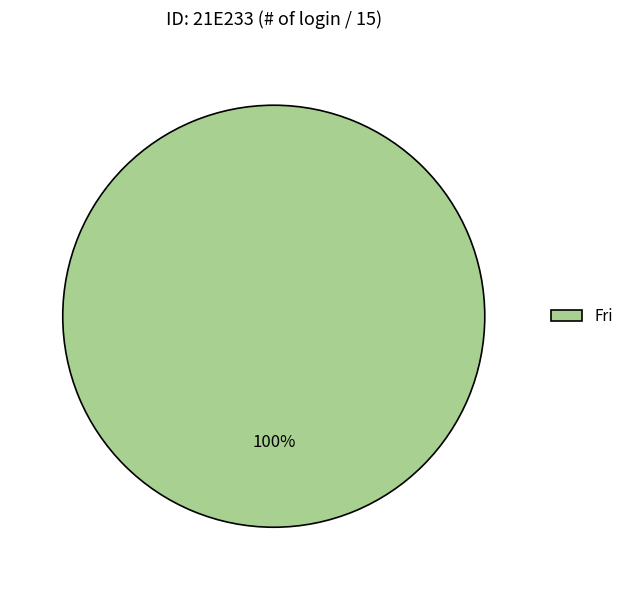

Which slice represents more than half of the pie?

Fri